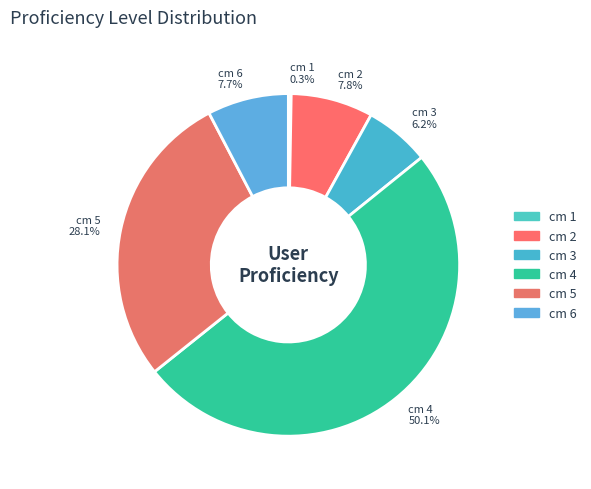

What is the largest slice in the pie chart?

cm 4